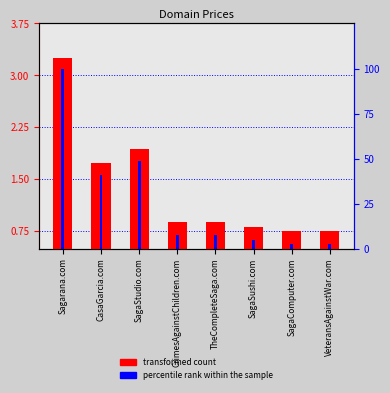

What position from the right is VeteransAgainstWar.com?

1